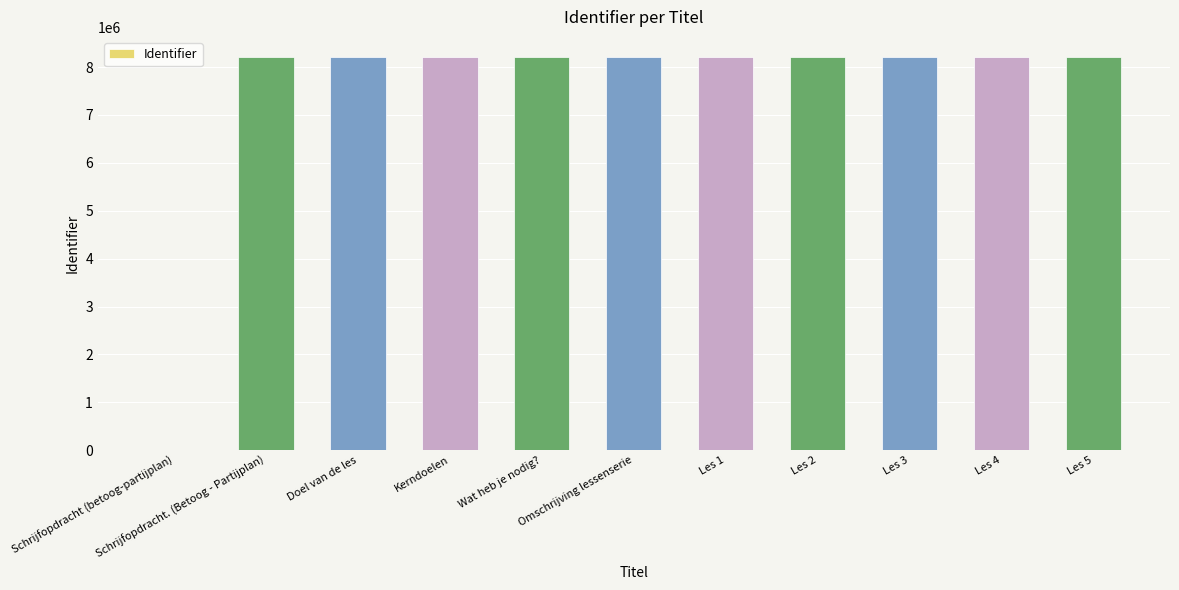

What is the sum of the values at Les 1 and Schrijfopdracht (betoog-partijplan)?

8219742